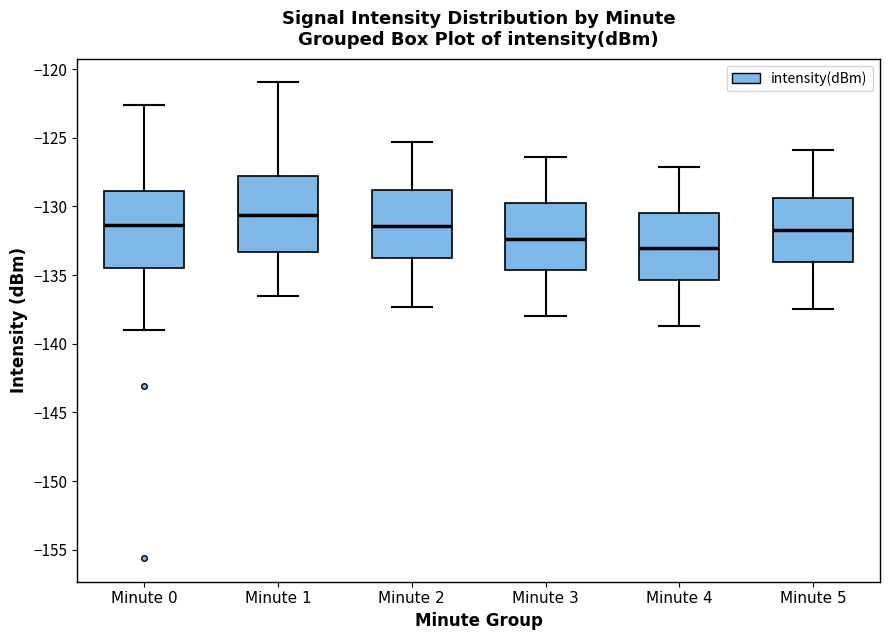

Reading left to right, transcribe this box plot: for each box, give where its median line is, the range the box spans, and where its two whiskers end, as read against the y-axis. The values are not printed on the chart, so give them approximately, as read against the axis.

Minute 0: median -131.5, box -134.5 to -129.0, whiskers -139.0 to -122.5
Minute 1: median -130.5, box -133.5 to -128.0, whiskers -136.5 to -121.0
Minute 2: median -131.5, box -133.5 to -129.0, whiskers -137.5 to -125.5
Minute 3: median -132.5, box -134.5 to -130.0, whiskers -138.0 to -126.5
Minute 4: median -133.0, box -135.5 to -130.5, whiskers -138.5 to -127.0
Minute 5: median -131.5, box -134.0 to -129.5, whiskers -137.5 to -126.0